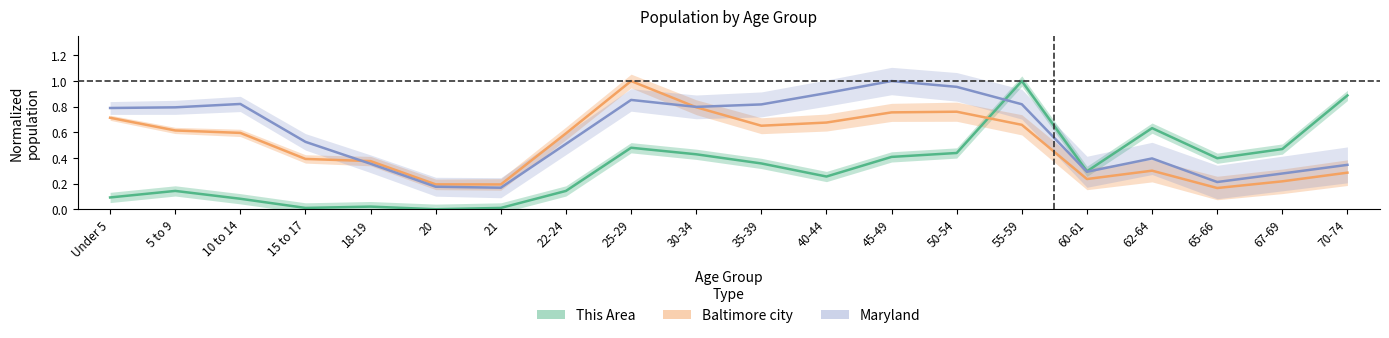

What is the difference between the maximum and minimum values in the Maryland series?

0.8